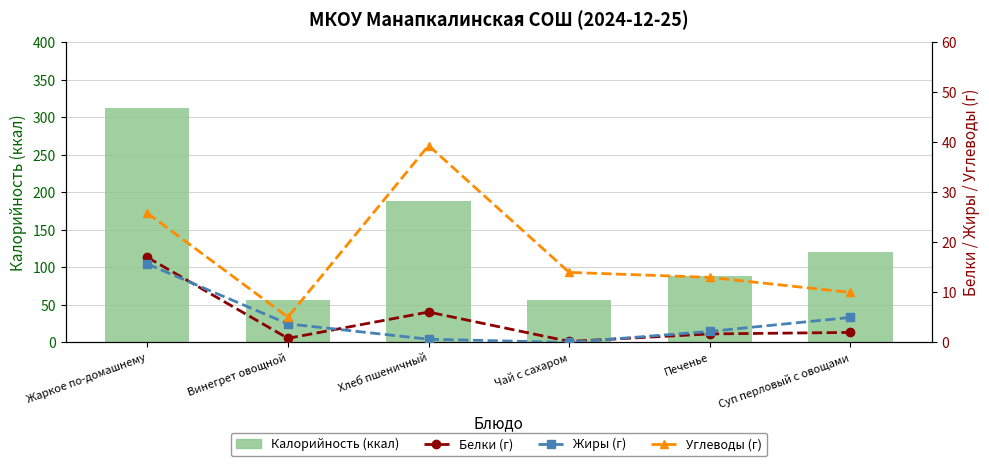

Rank the series by their maximum value, from lowest to highest.

Жиры (г), Белки (г), Углеводы (г), Калорийность (ккал)